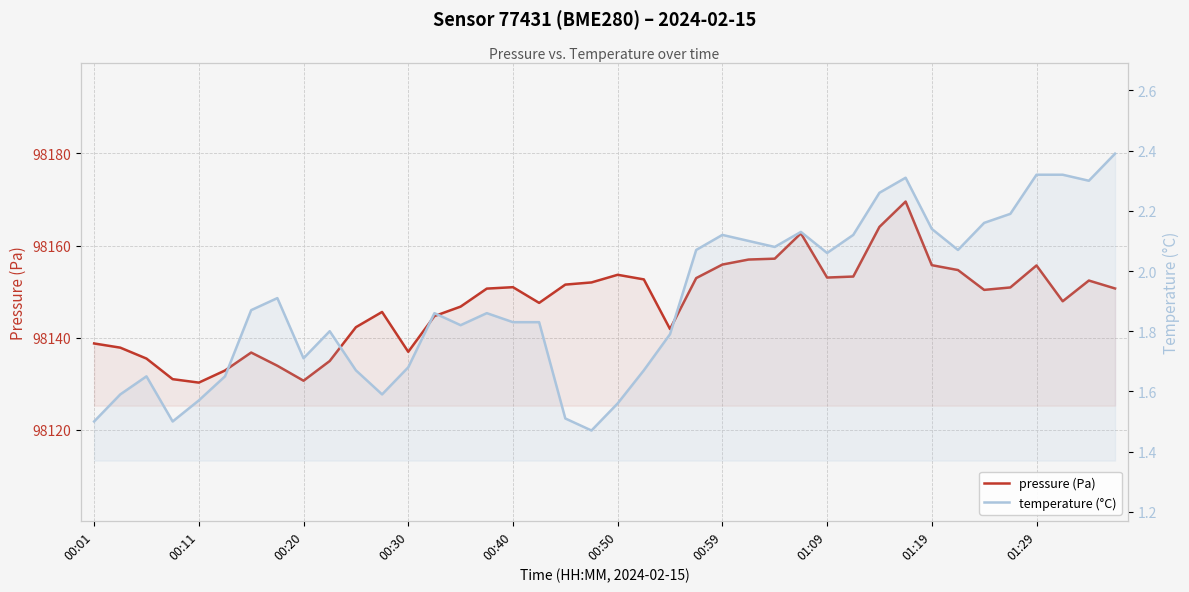

What is the sum of all pressure (Pa) values?

3925903.6